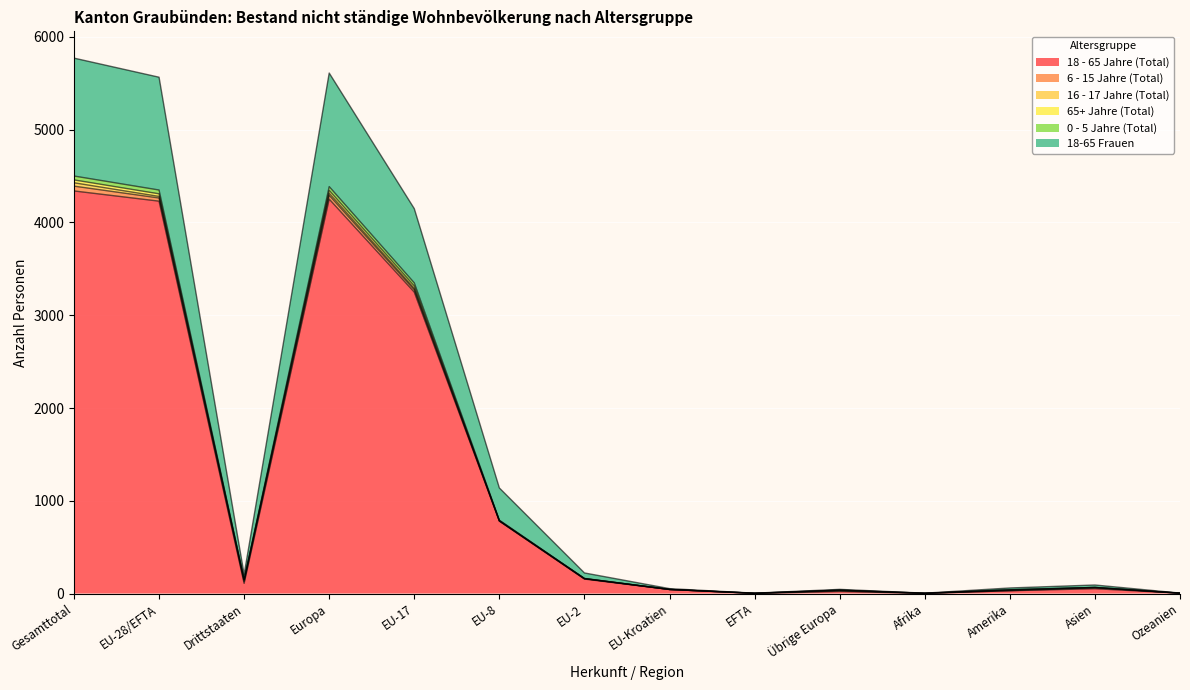

What is the smallest value displayed?

1